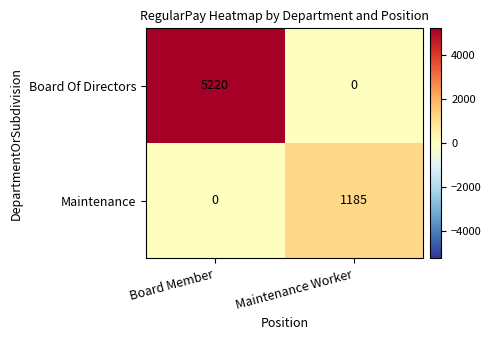

What is the highest value of the Maintenance series?

1185